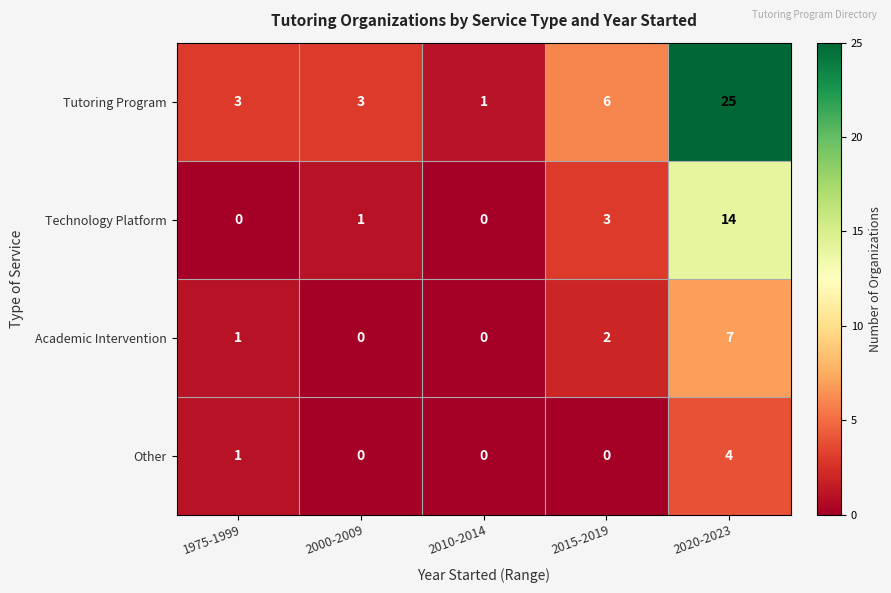

True or false: Other has a value of 3 at 2015-2019.

False